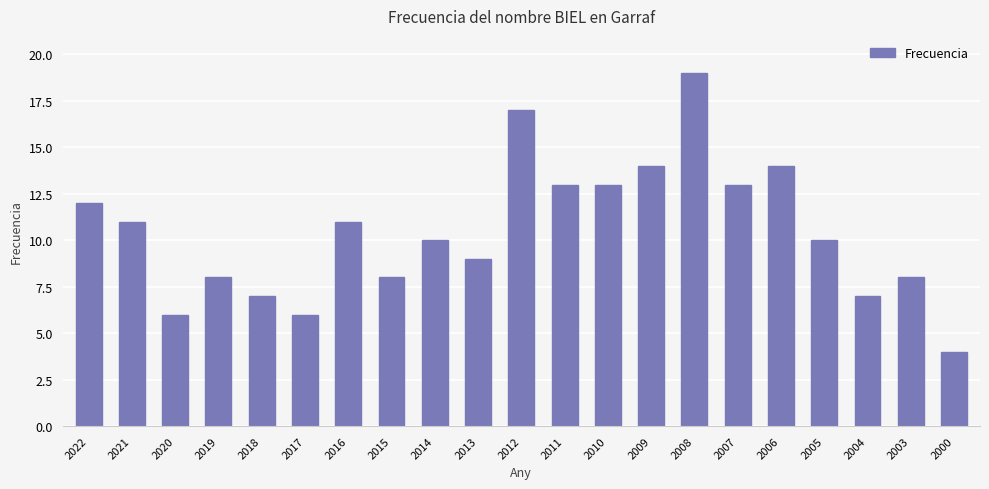

Is it true that the value at 2000 is 4?

True